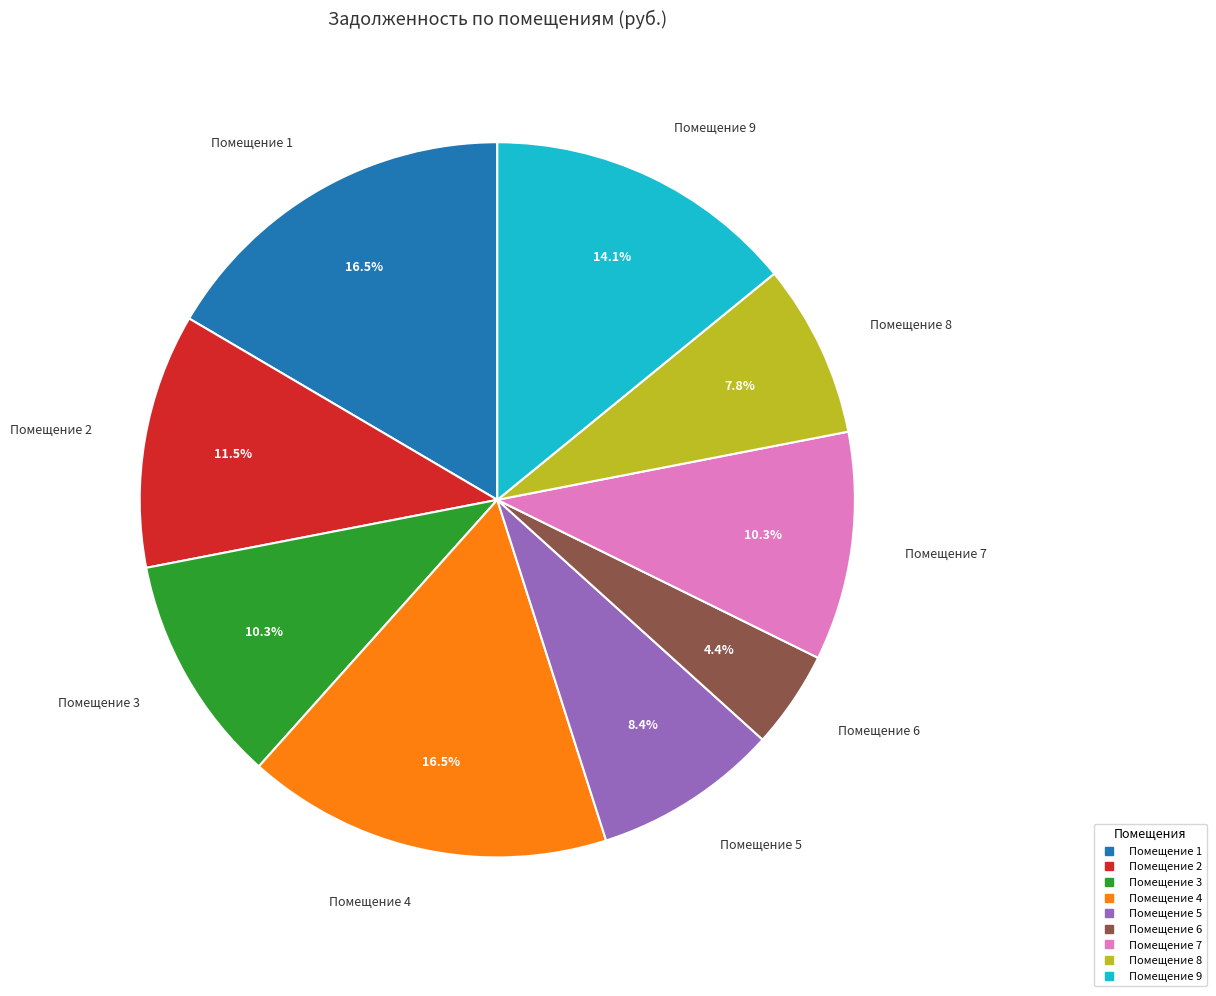

Does any single category account for the majority?

No